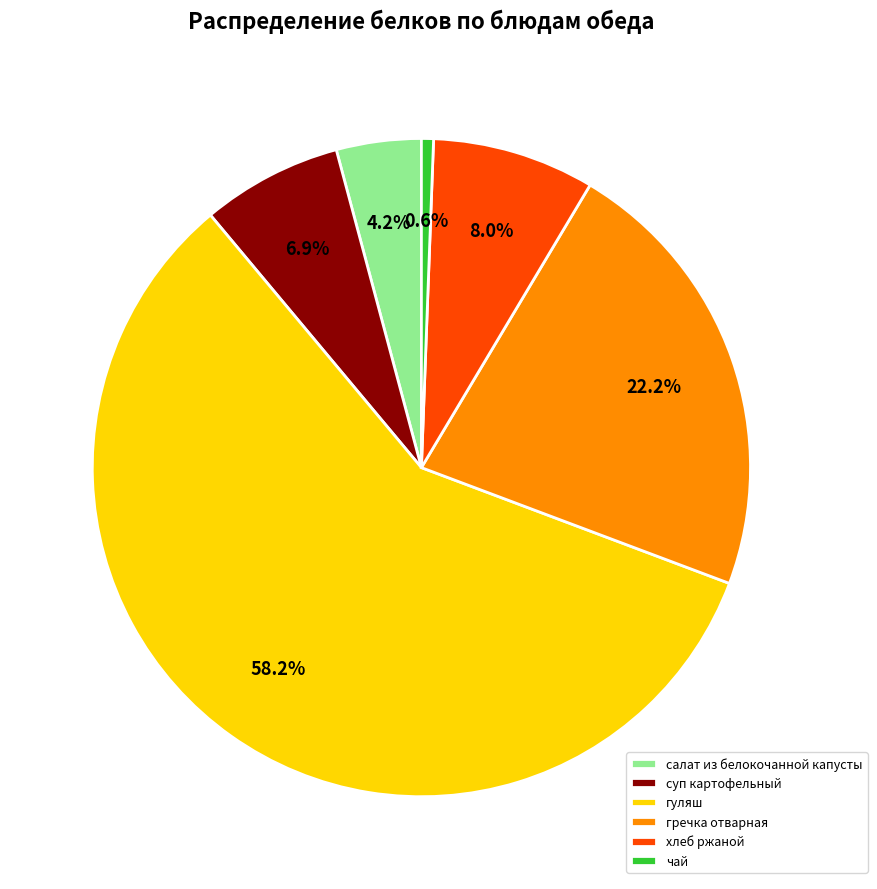

Which category accounts for the majority?

гуляш